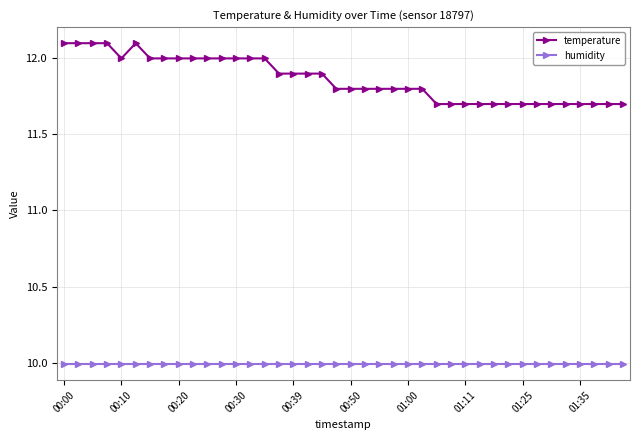

List the series in order of their peak value, highest first.

temperature, humidity